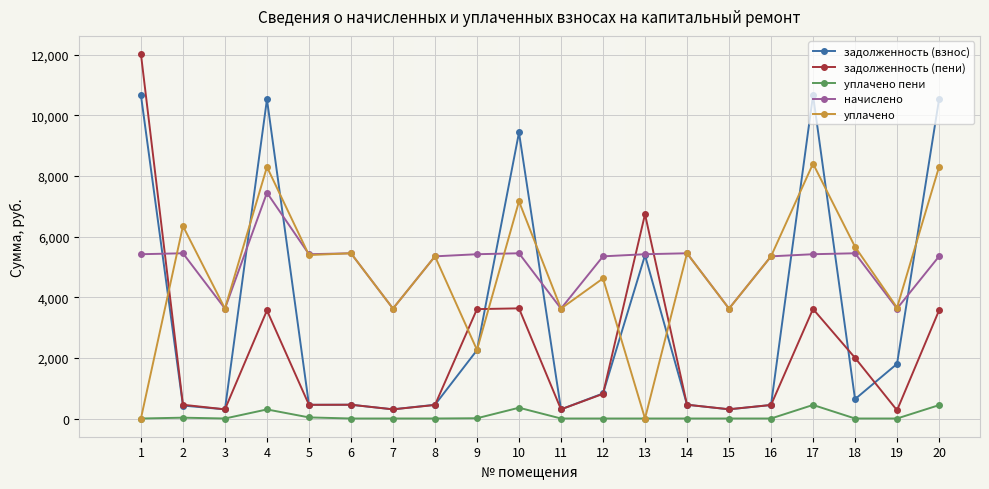

Which series changed the most between 3 and 5?

начислено